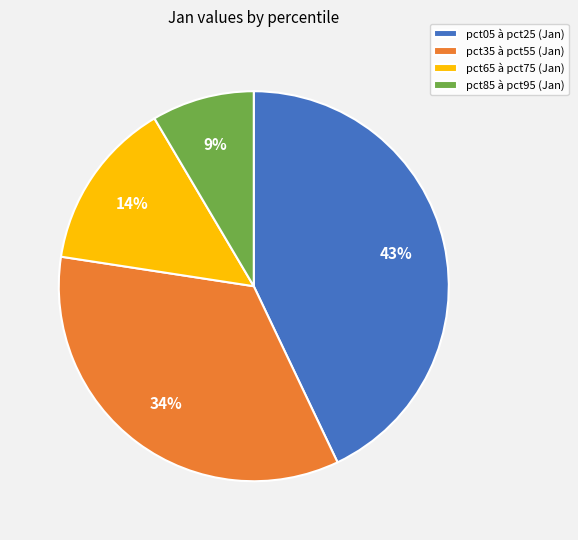

How many segments does this pie chart have?

4